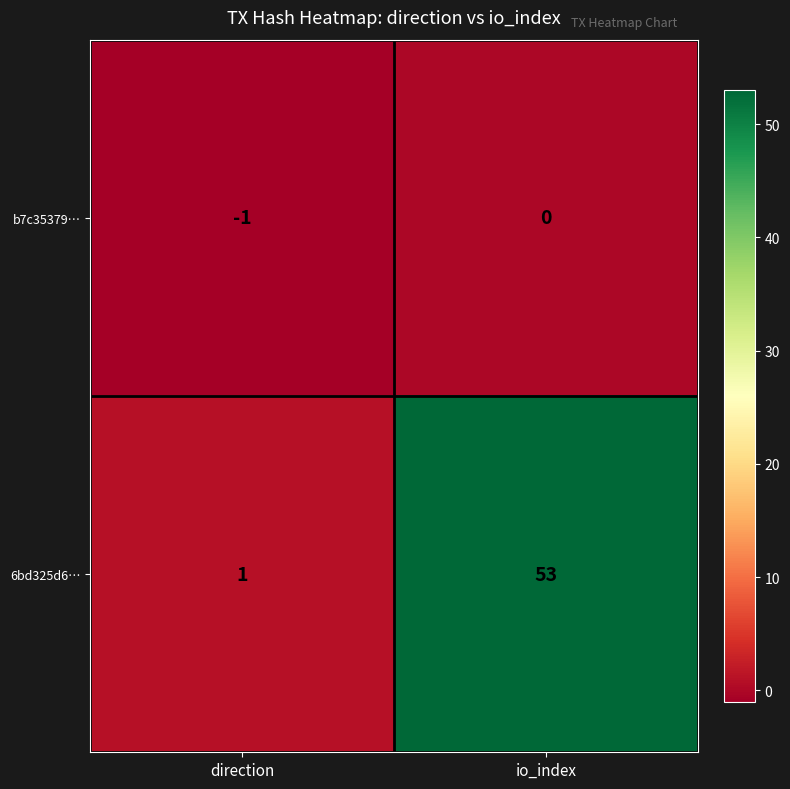

Which series has the largest total across all categories?

6bd325d6…